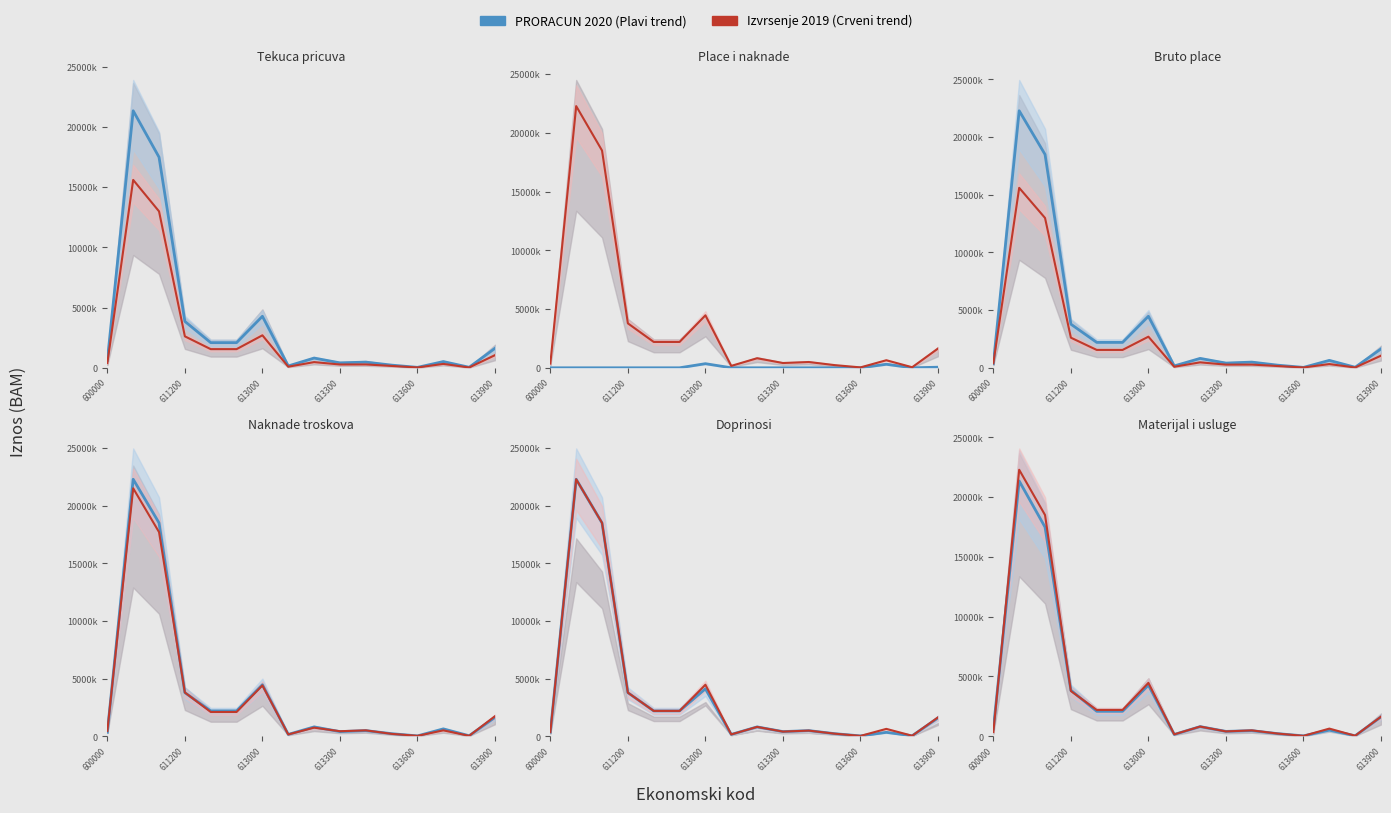

True or false: PRORACUN 2020 osnova trend and Ostali izvori 2020 trend cross at least once.

False